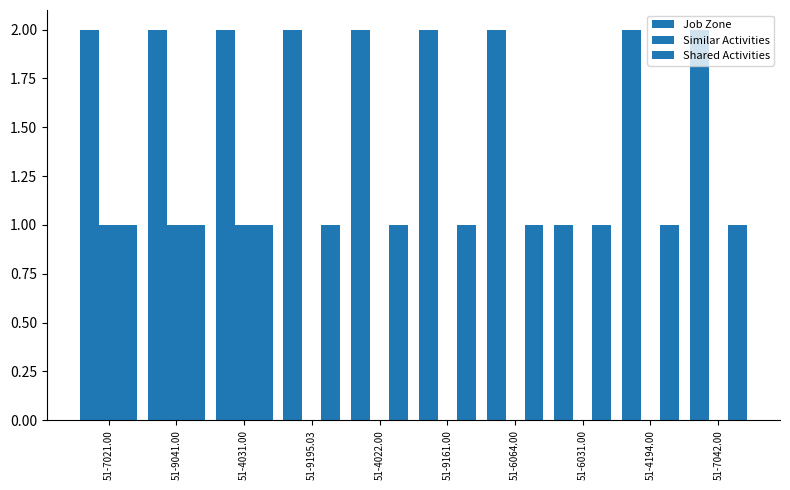

The value of Similar Activities at 51-4194.00 is -1. True or false?

False